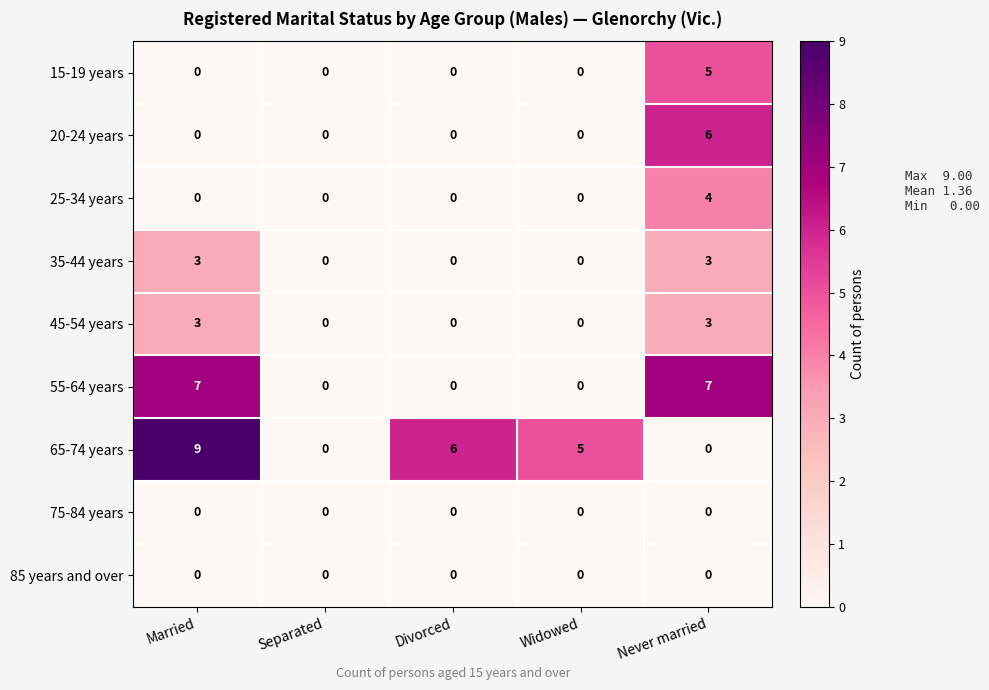

What is the maximum value for 20-24 years?

6